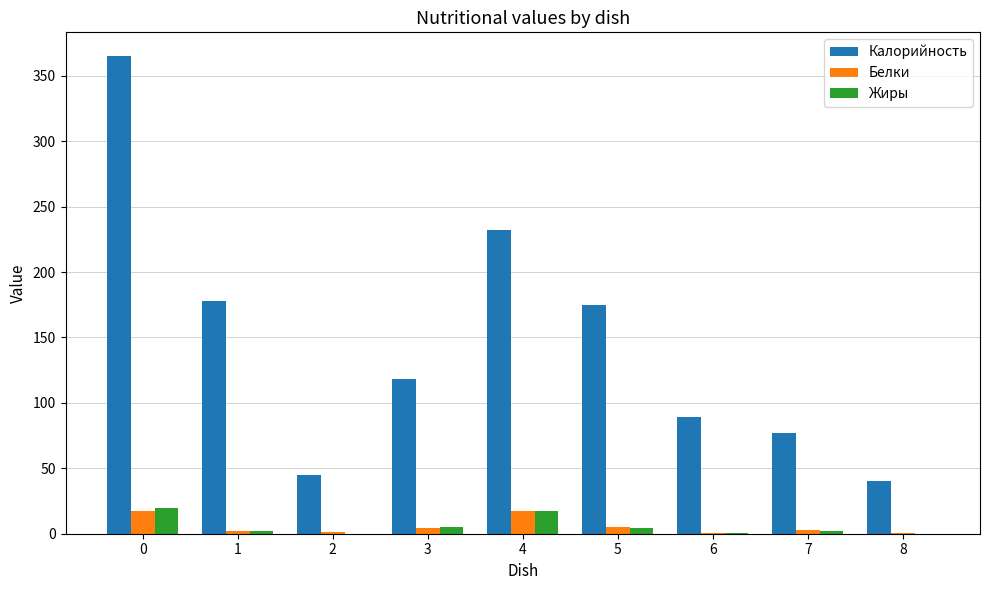

Is it true that Жиры equals 20.0 at 0?

True